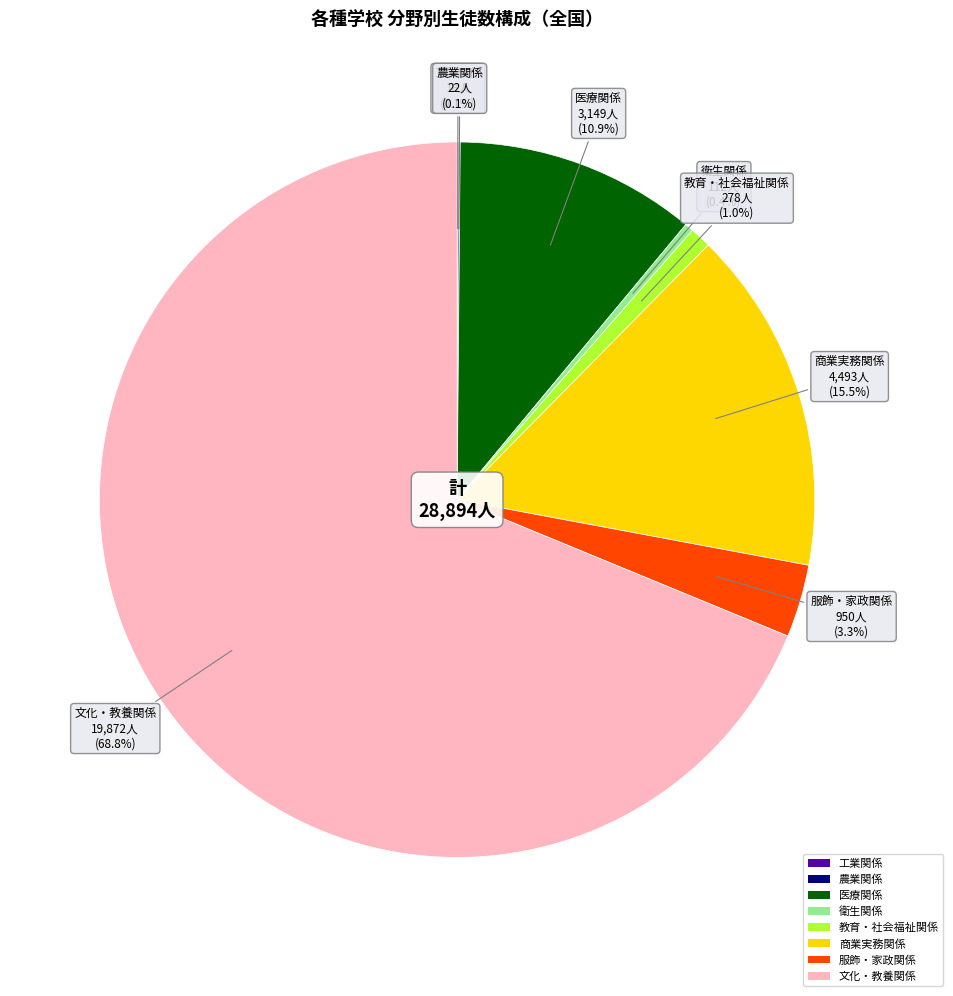

What is the ratio of the value at 文化・教養関係 to the value at 衛生関係?

177.4